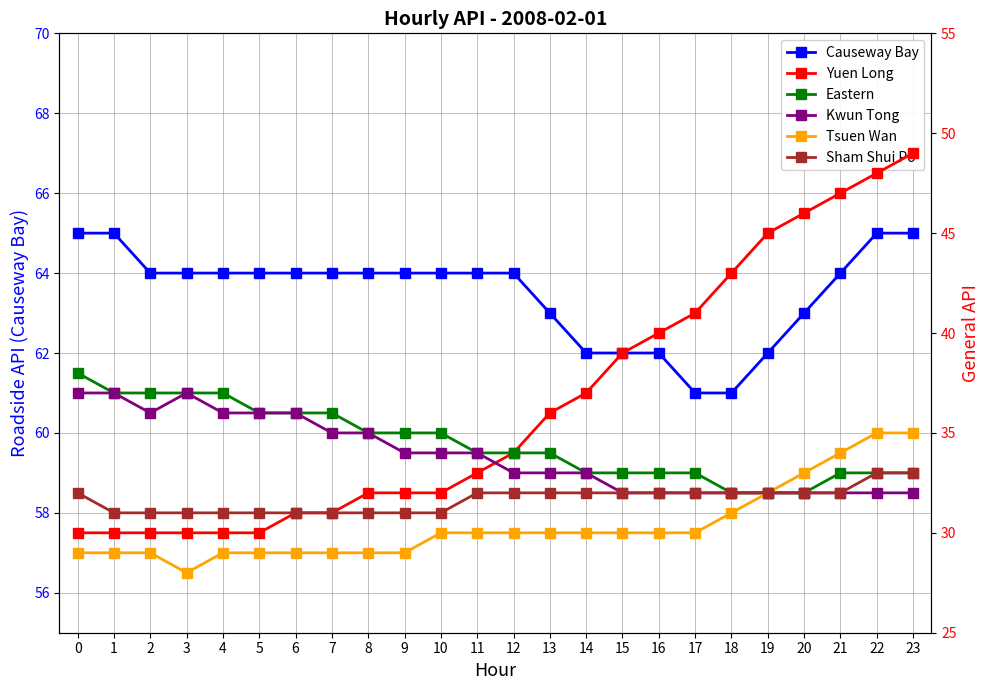

Reading right to left, extract all data points from this chart.

Causeway Bay: 65	65	64	63	62	61	61	62	62	62	63	64	64	64	64	64	64	64	64	64	64	64	65	65
Yuen Long: 49	48	47	46	45	43	41	40	39	37	36	34	33	32	32	32	31	31	30	30	30	30	30	30
Eastern: 33	33	33	32	32	32	33	33	33	33	34	34	34	35	35	35	36	36	36	37	37	37	37	38
Kwun Tong: 32	32	32	32	32	32	32	32	32	33	33	33	34	34	34	35	35	36	36	36	37	36	37	37
Tsuen Wan: 35	35	34	33	32	31	30	30	30	30	30	30	30	30	29	29	29	29	29	29	28	29	29	29
Sham Shui Po: 33	33	32	32	32	32	32	32	32	32	32	32	32	31	31	31	31	31	31	31	31	31	31	32